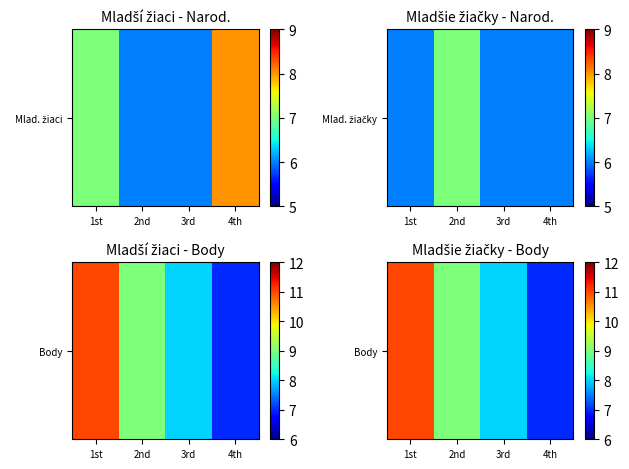

Rank the categories by value from lowest to highest.

4th, 3rd, 2nd, 1st